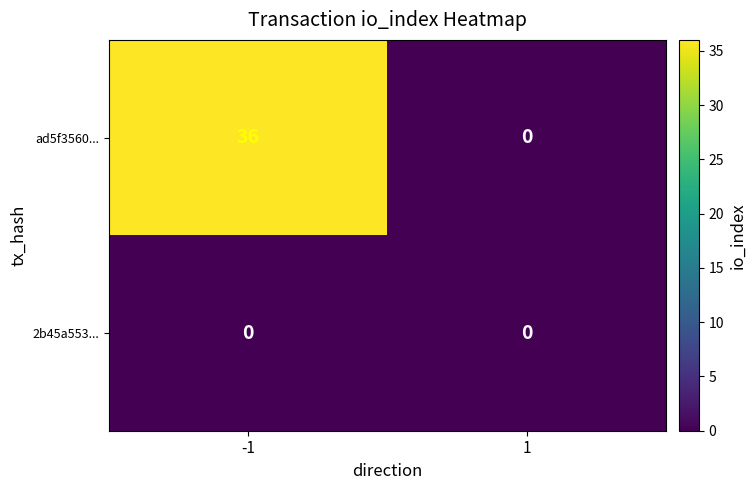

What is the greatest value displayed?

36